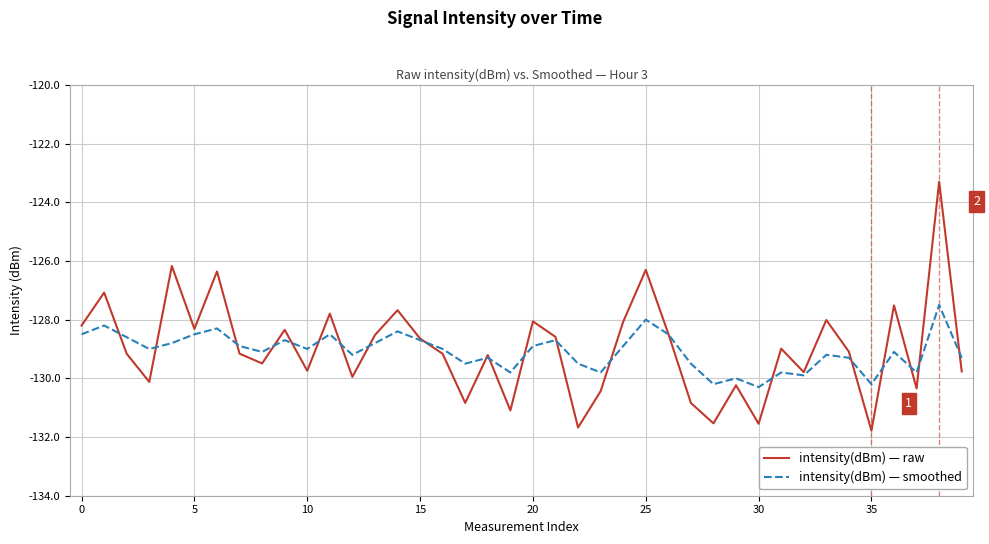

List the series in order of their peak value, highest first.

intensity(dBm) — raw, intensity(dBm) — smoothed